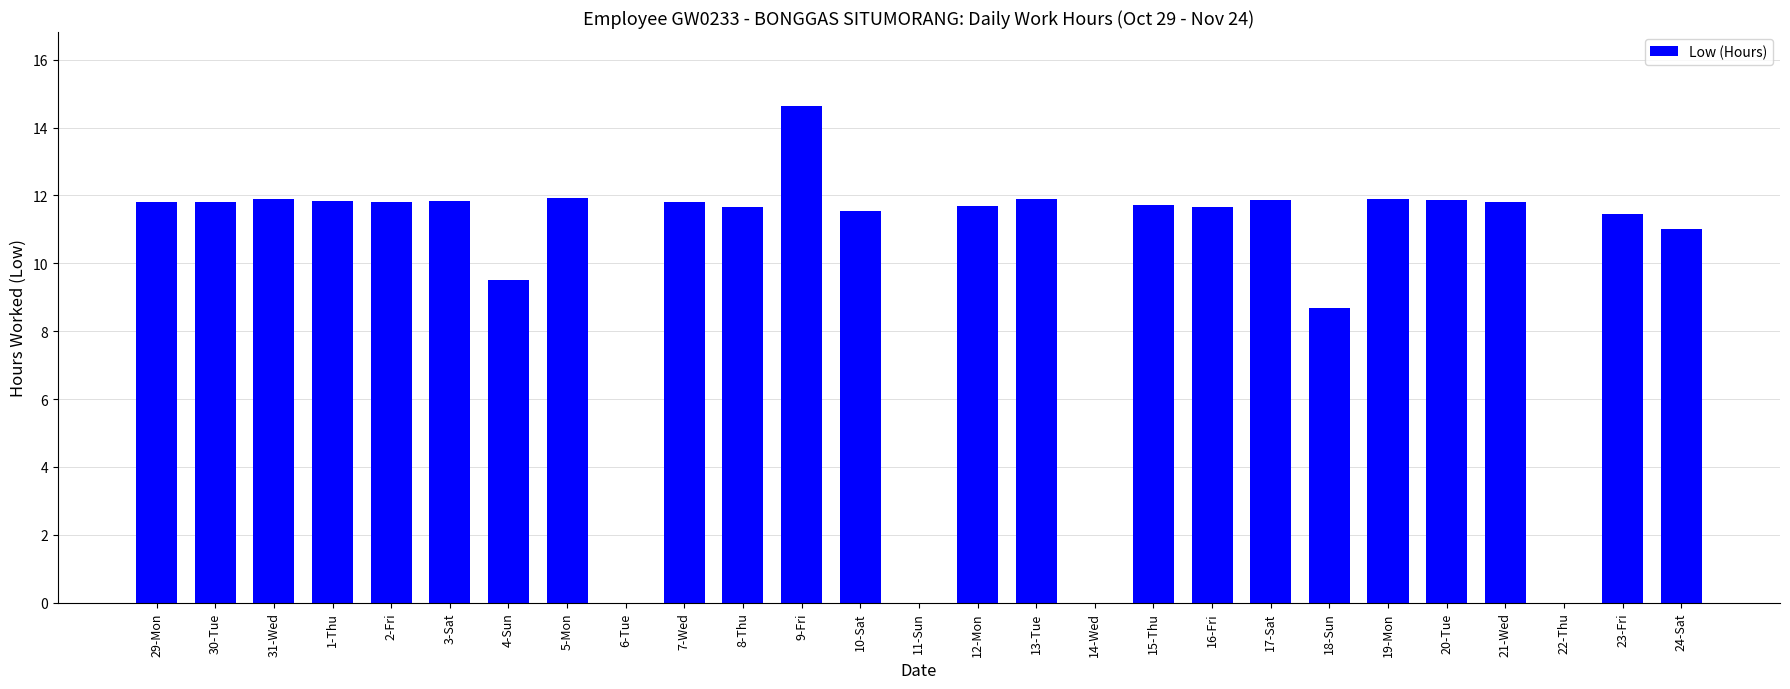

Where is the data nearest to the value 7?

18-Sun